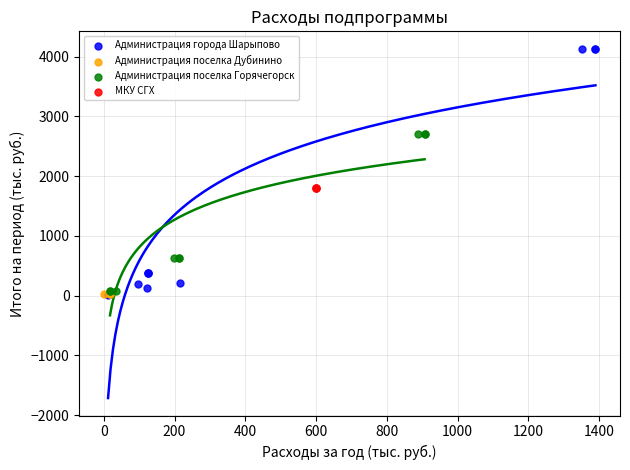

Which series reaches the maximum Y coordinate?

Администрация города Шарыпово